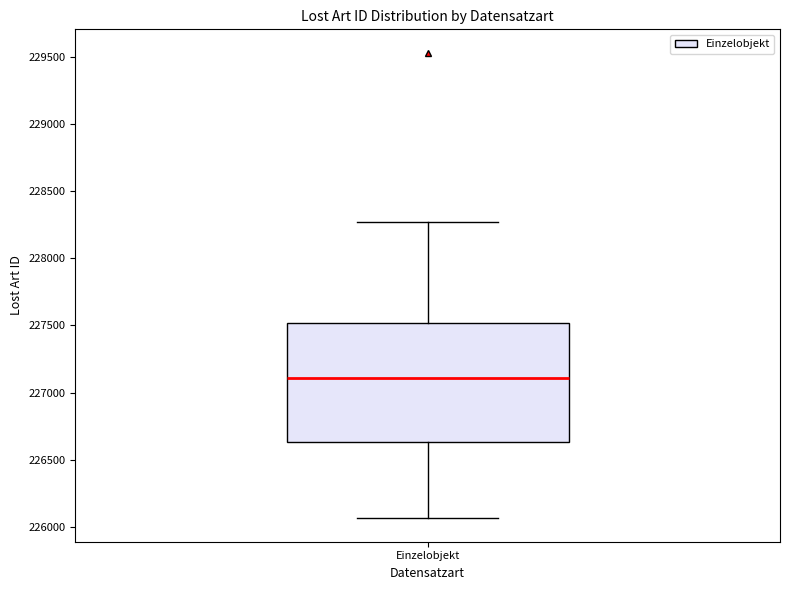

Read this box plot against the y-axis: the position of the median line, the range covered by the box, and the ends of both whiskers. The values are not printed on the chart, so give them approximately, as read against the axis.

median 227100, box 226650 to 227500, whiskers 226050 to 228250